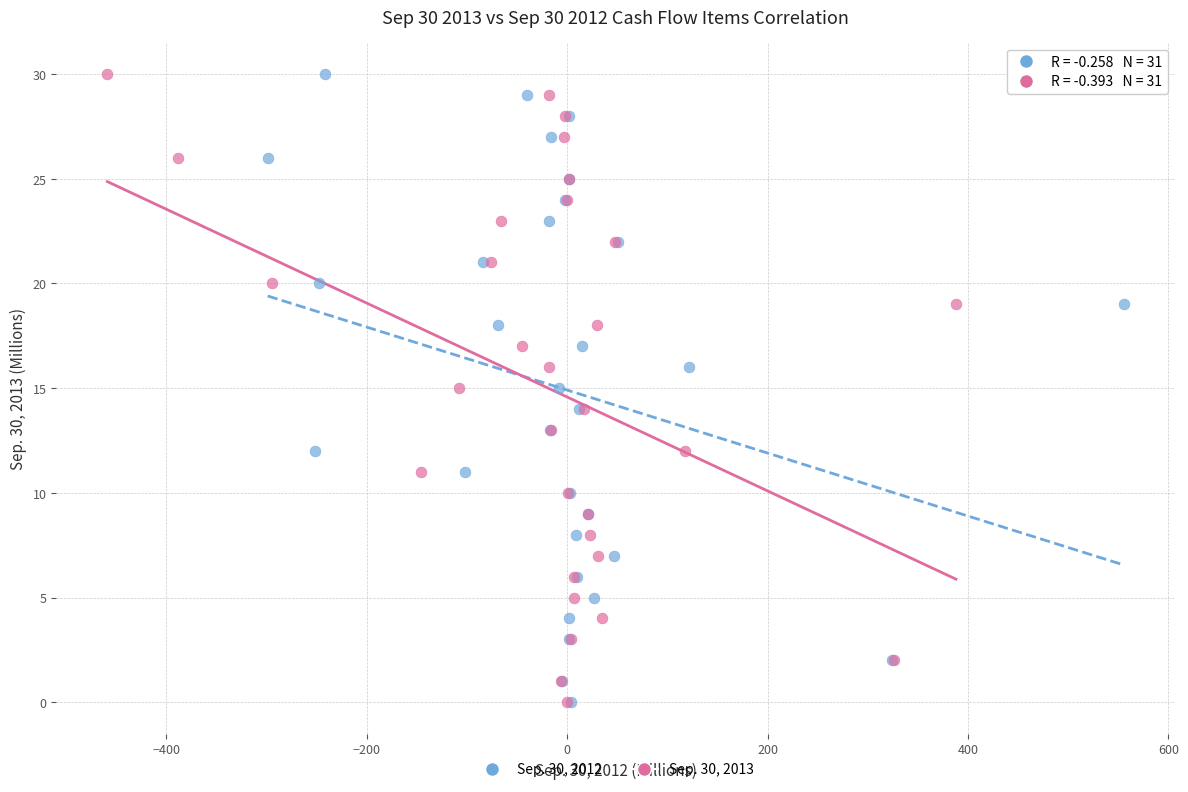

What are all the series names shown in the legend?

Sep. 30, 2012, Sep. 30, 2013